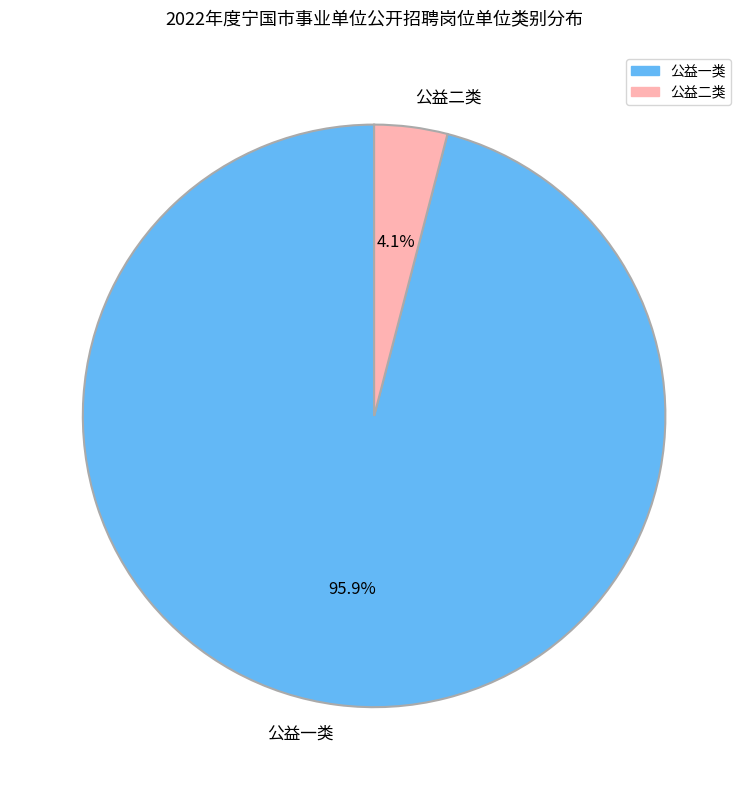

What is the total percentage of 公益一类 and 公益二类?

100.0%